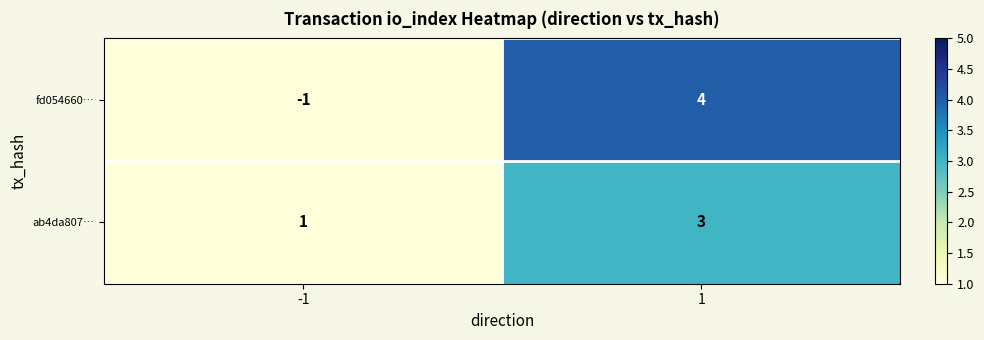

True or false: fd054660… has a value of -2 at -1.

False